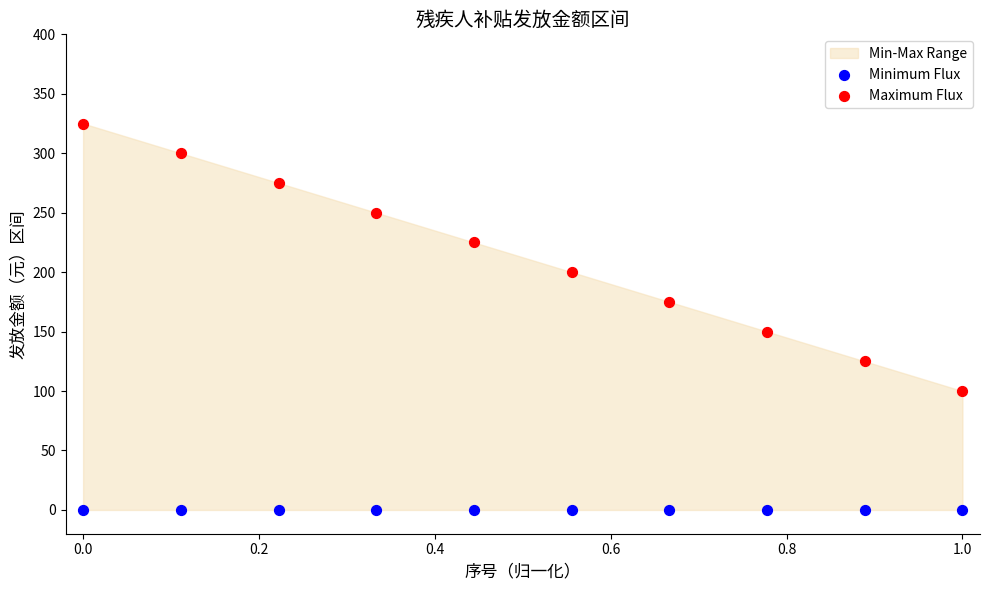

Which series reaches the minimum Y coordinate?

Minimum Flux